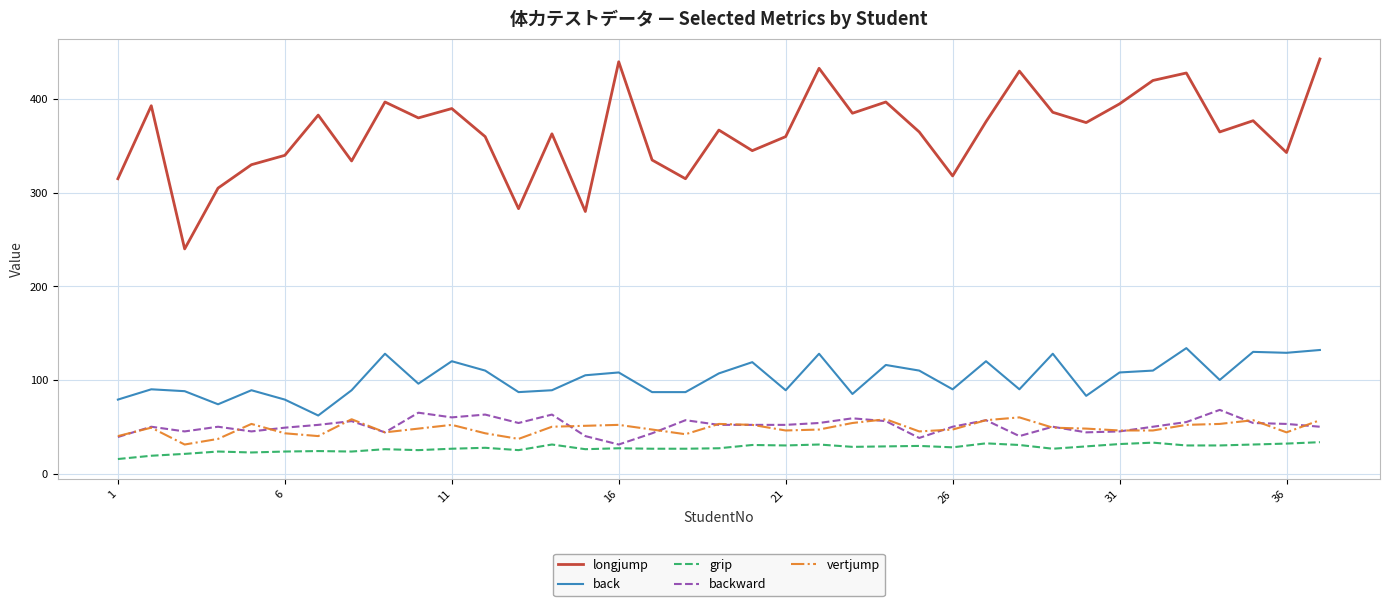

Which series has the largest total across all categories?

longjump